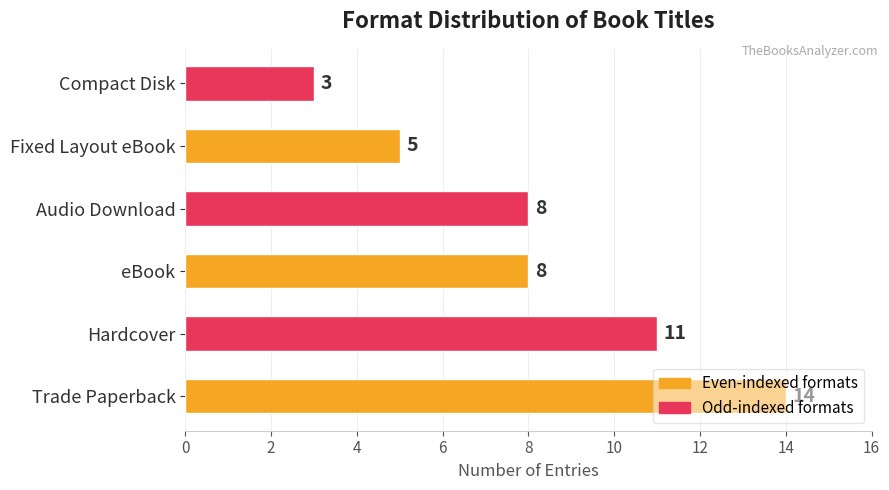

The value at Trade Paperback is 5. True or false?

False